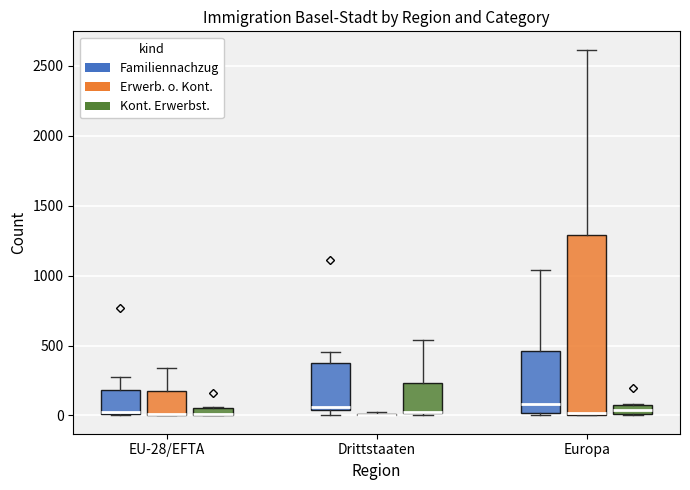

Where is the lower edge of the box for Europa (Kont. Erwerbst.) on the y-axis? The values are not printed on the chart, so give them approximately, as read against the axis.

0